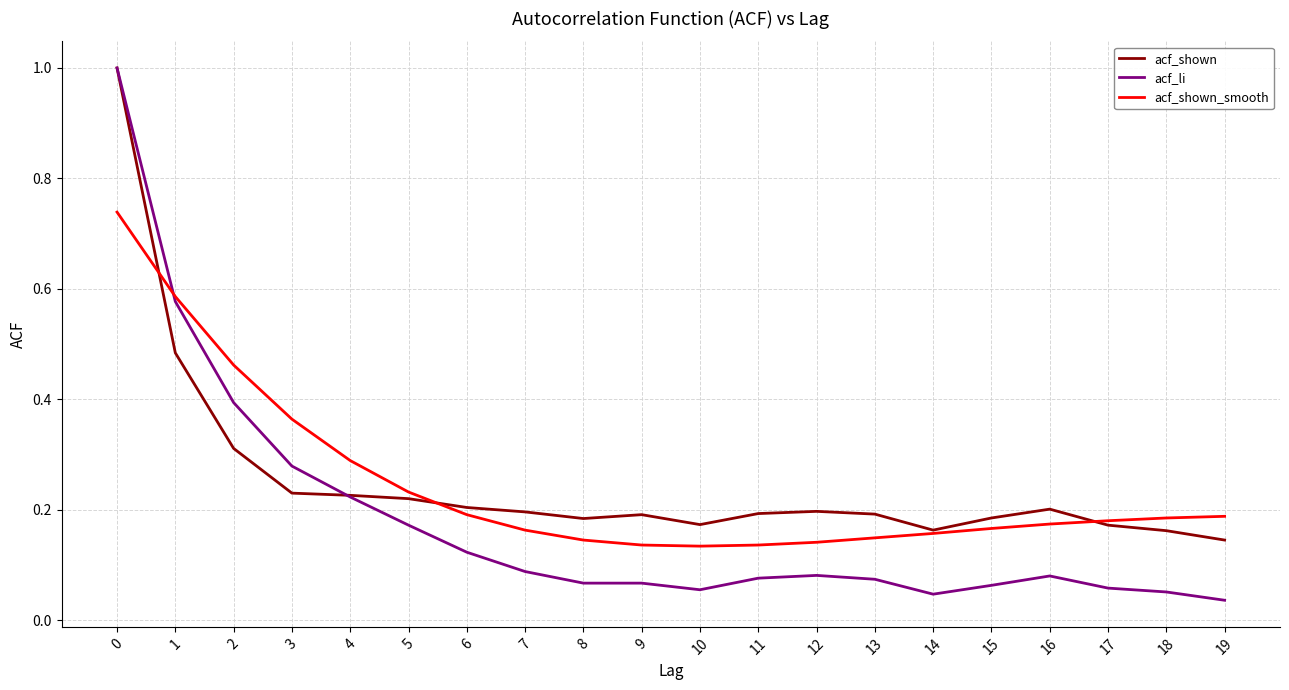

Which series changed the most between 3 and 13?

acf_shown_smooth